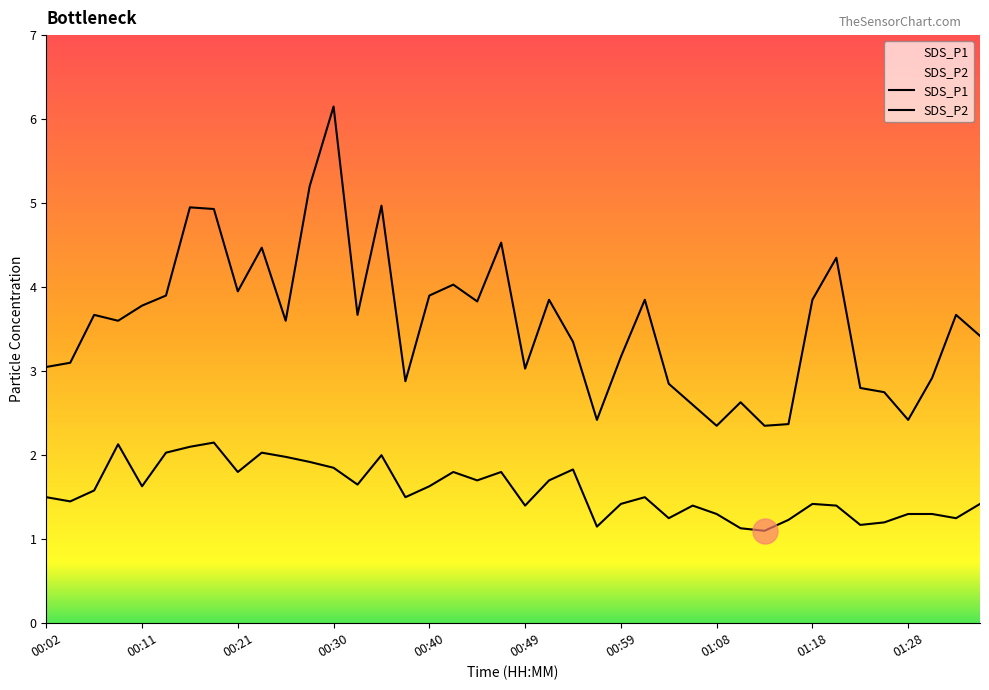

At which category does SDS_P2 reach its first local valley?

00:04